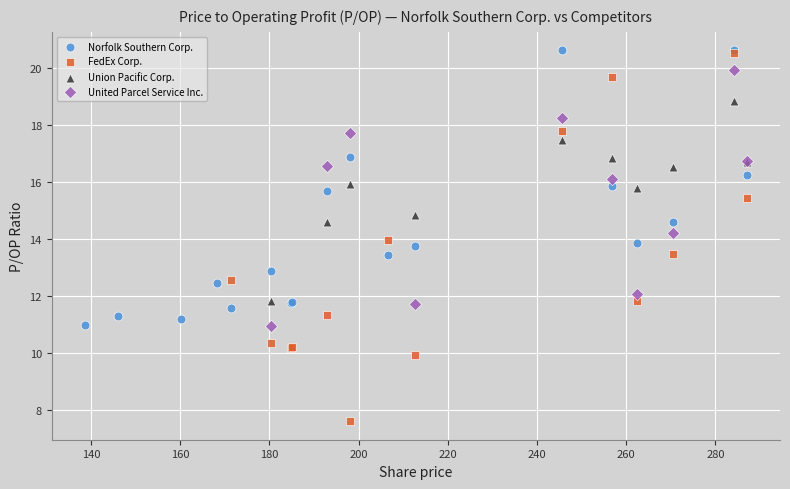

Which series has the widest spread of Y values?

FedEx Corp.